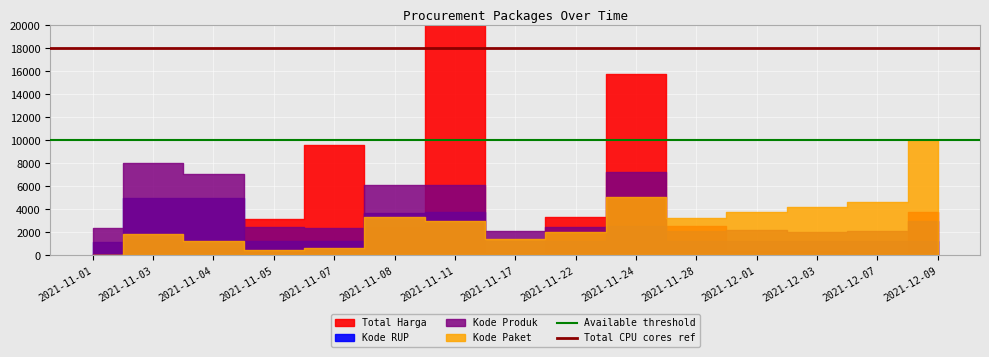

The Available threshold series shows 4860 at 2021-11-03. True or false?

False